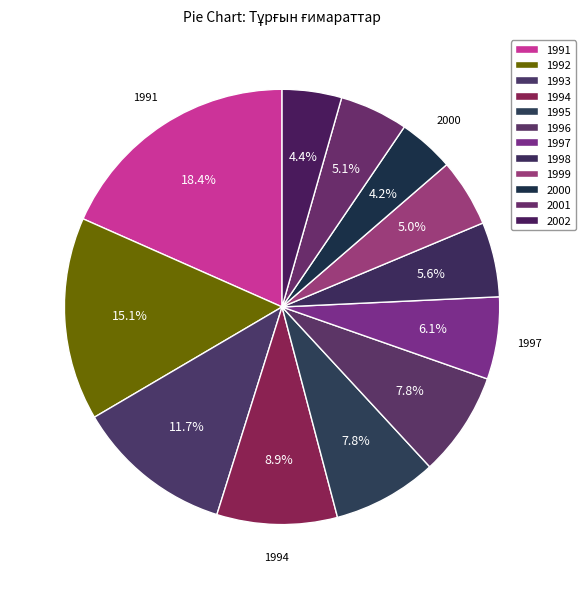

How many slices are in this pie chart?

12